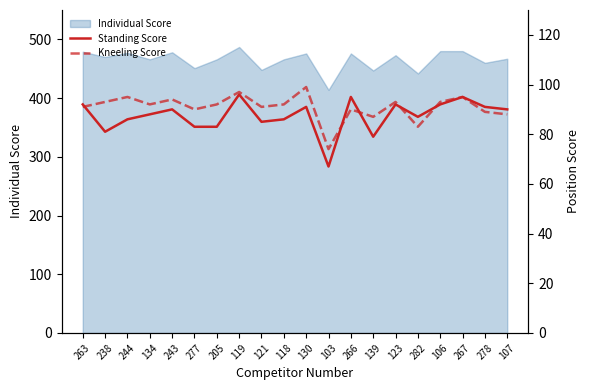

At which category does Standing Score reach its first local peak?

243